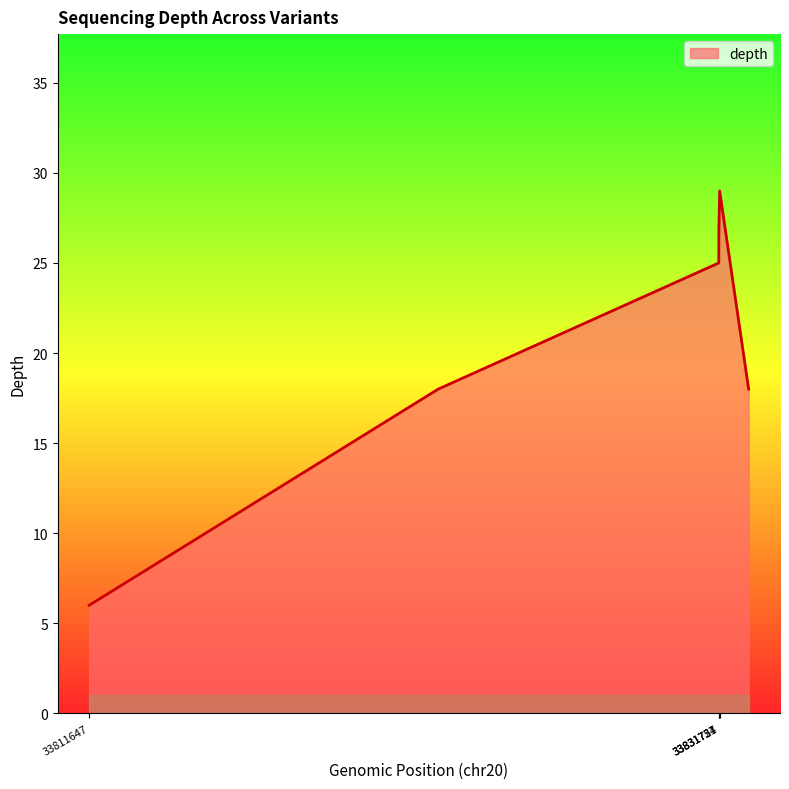

True or false: there are more than 2 points higher than both neighbors.

False